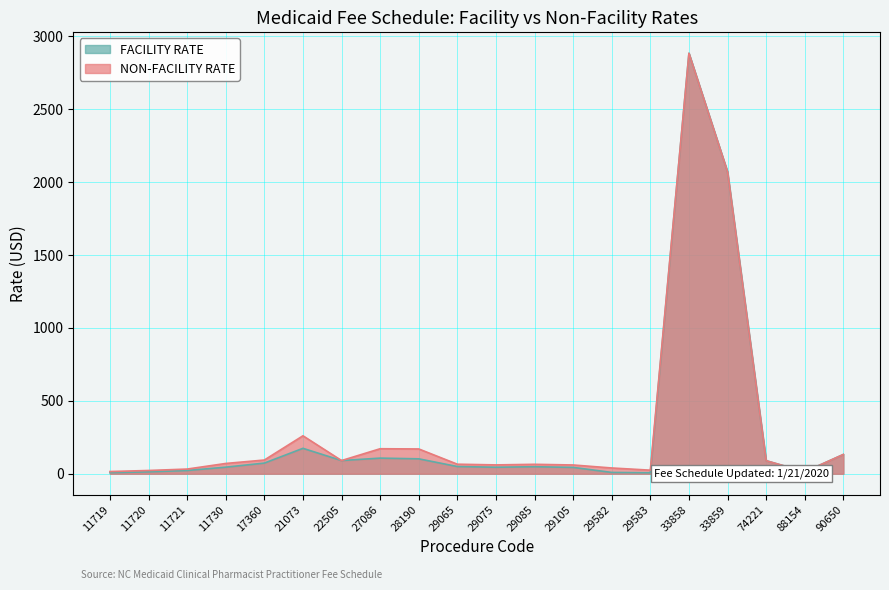

Which series has the widest spread of values?

FACILITY RATE